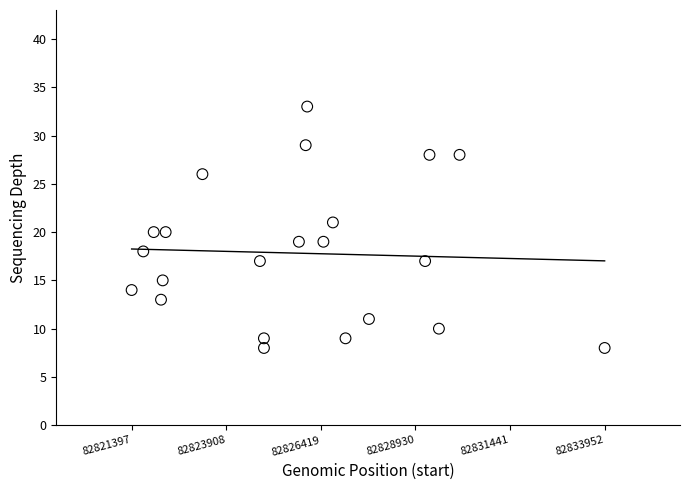

What is the range of Y values (max minus min)?

25